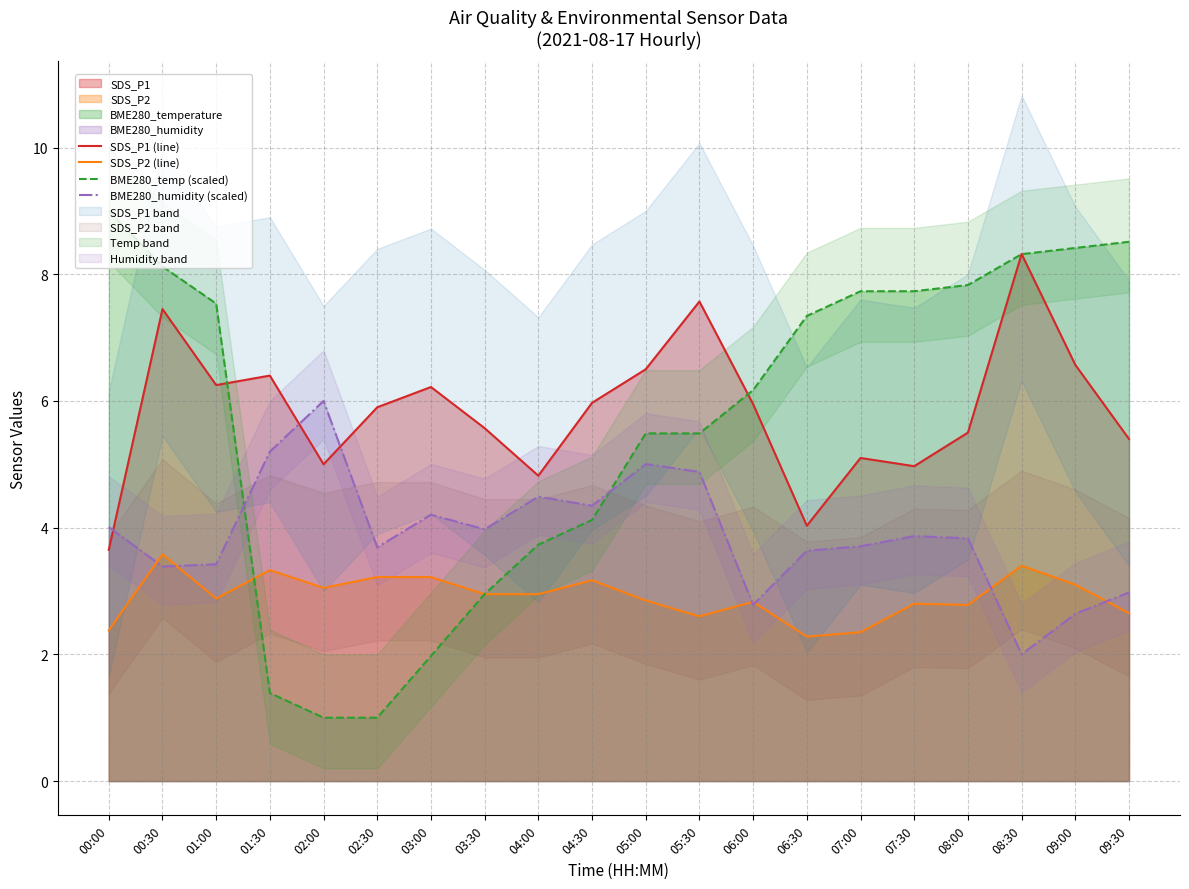

Rank the categories by BME280_humidity (scaled) value from highest to lowest.

02:00, 01:30, 05:00, 05:30, 04:00, 04:30, 03:00, 00:00, 03:30, 07:30, 08:00, 07:00, 02:30, 06:30, 01:00, 00:30, 09:30, 06:00, 09:00, 08:30